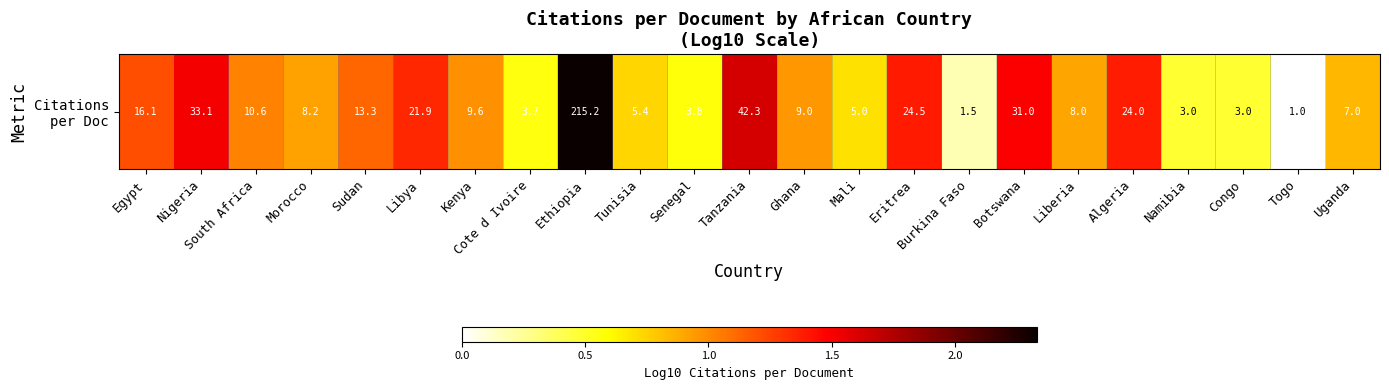

What is the change in value from Tunisia to Uganda?

+0.1